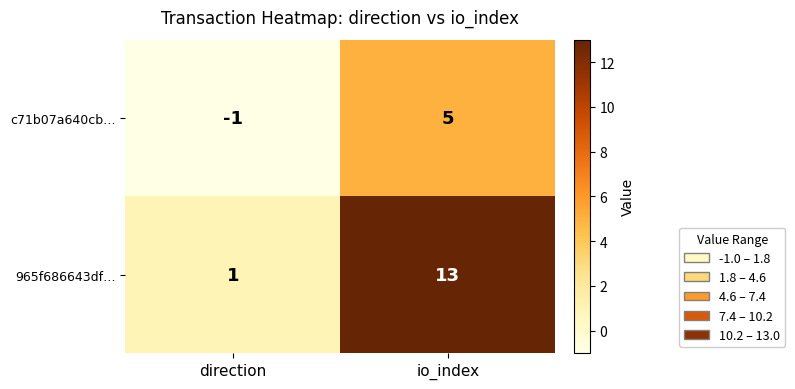

What is the difference between the highest and lowest values at io_index?

8